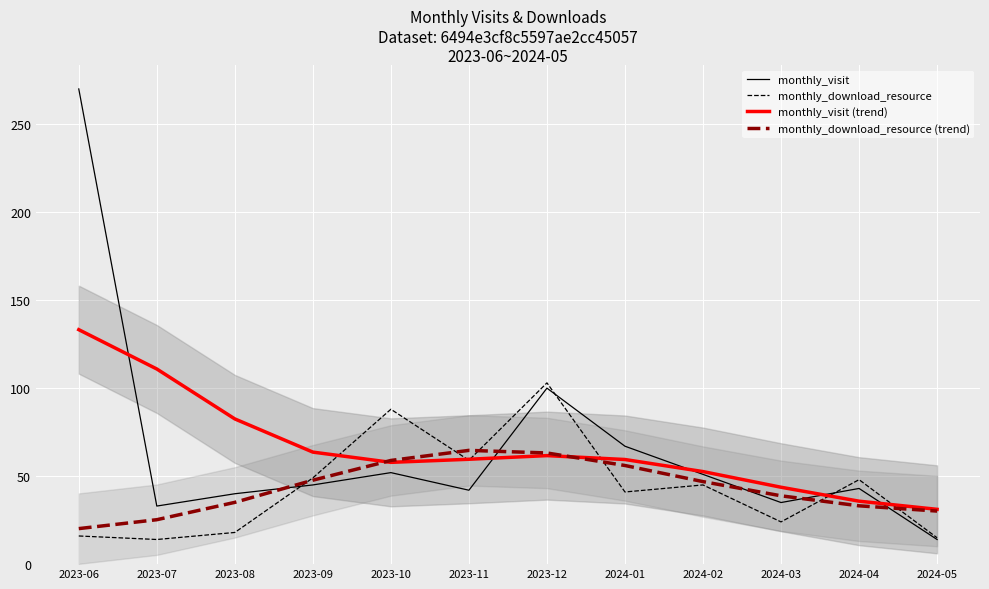

List the series in order of their peak value, highest first.

monthly_visit, monthly_visit (trend), monthly_download_resource, monthly_download_resource (trend)